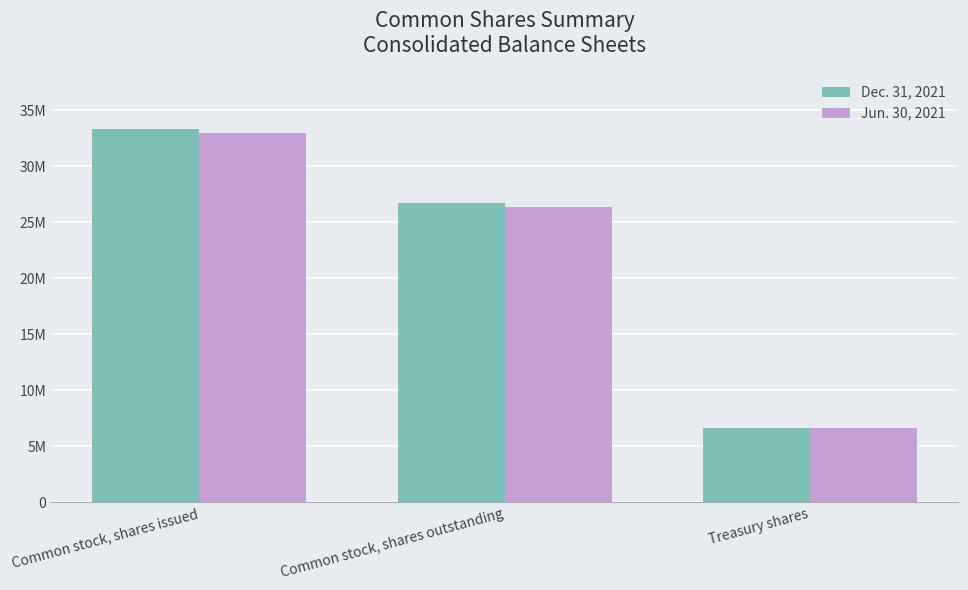

What is the difference between the highest and lowest values at Common stock, shares outstanding?

356000